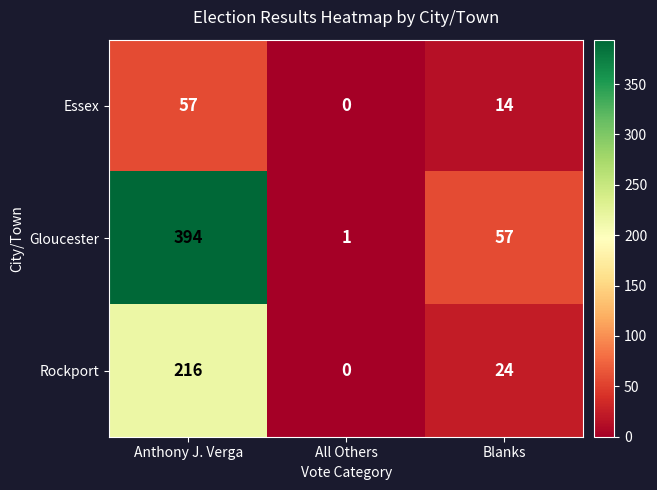

What is the total value across all series at Blanks?

95